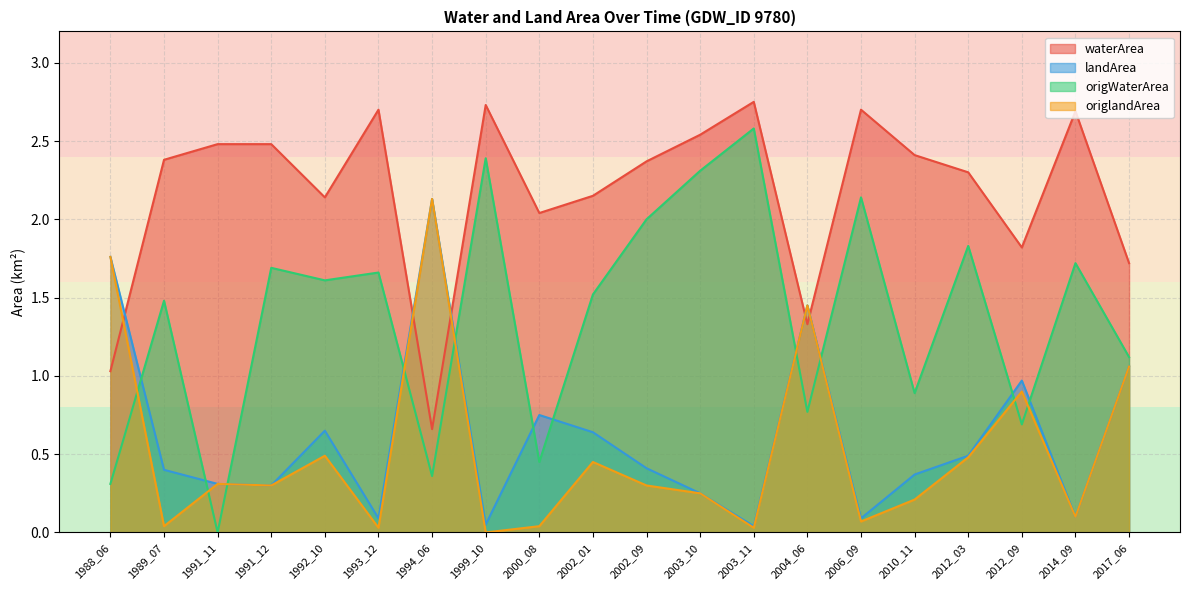

Is the value of origWaterArea at 1992_10 greater than the value of waterArea at 2012_03?

No